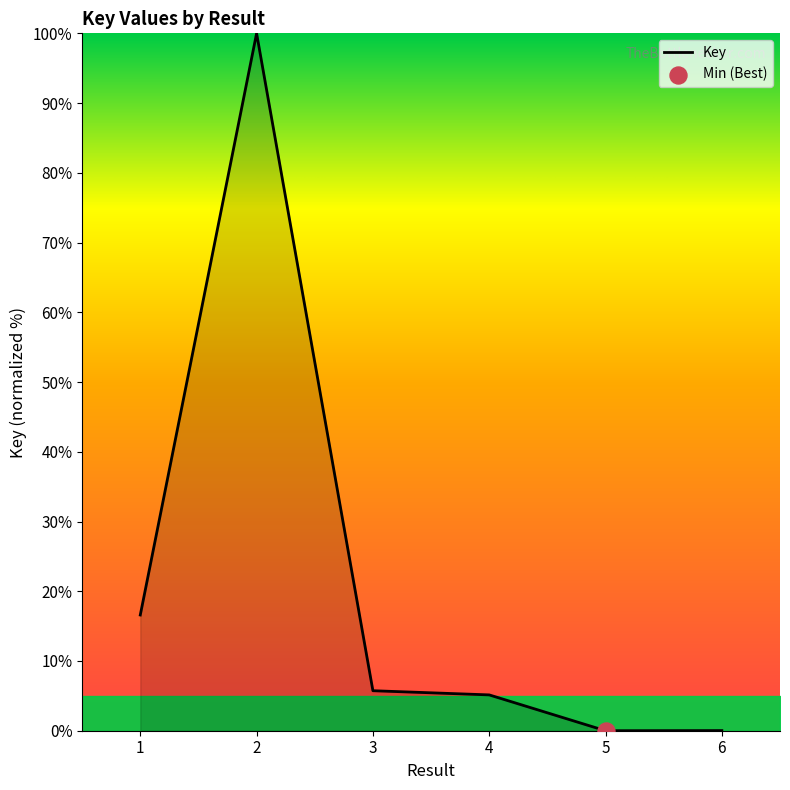

Between 4 and 1, which is larger?

1